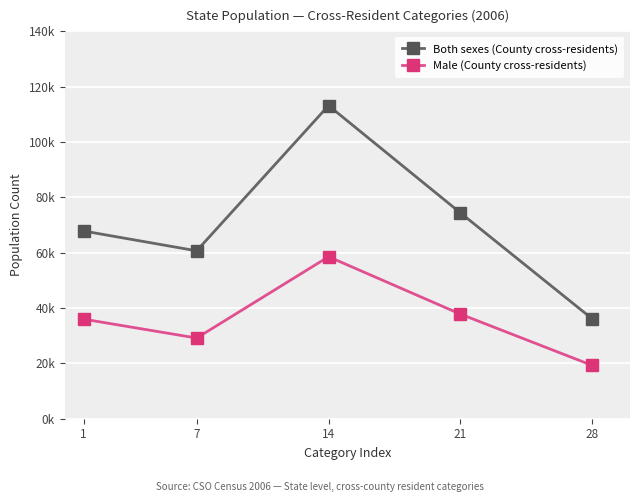

Between 1 and 28, which is larger?

1